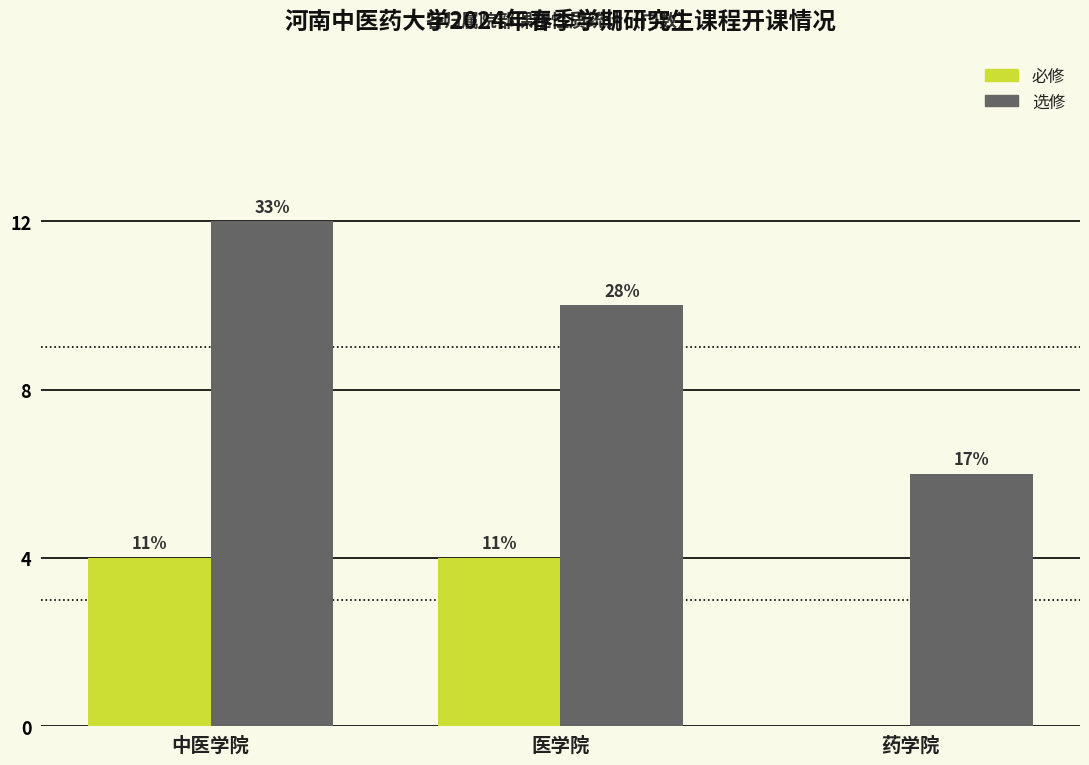

At how many categories does at least one series exceed 4?

3